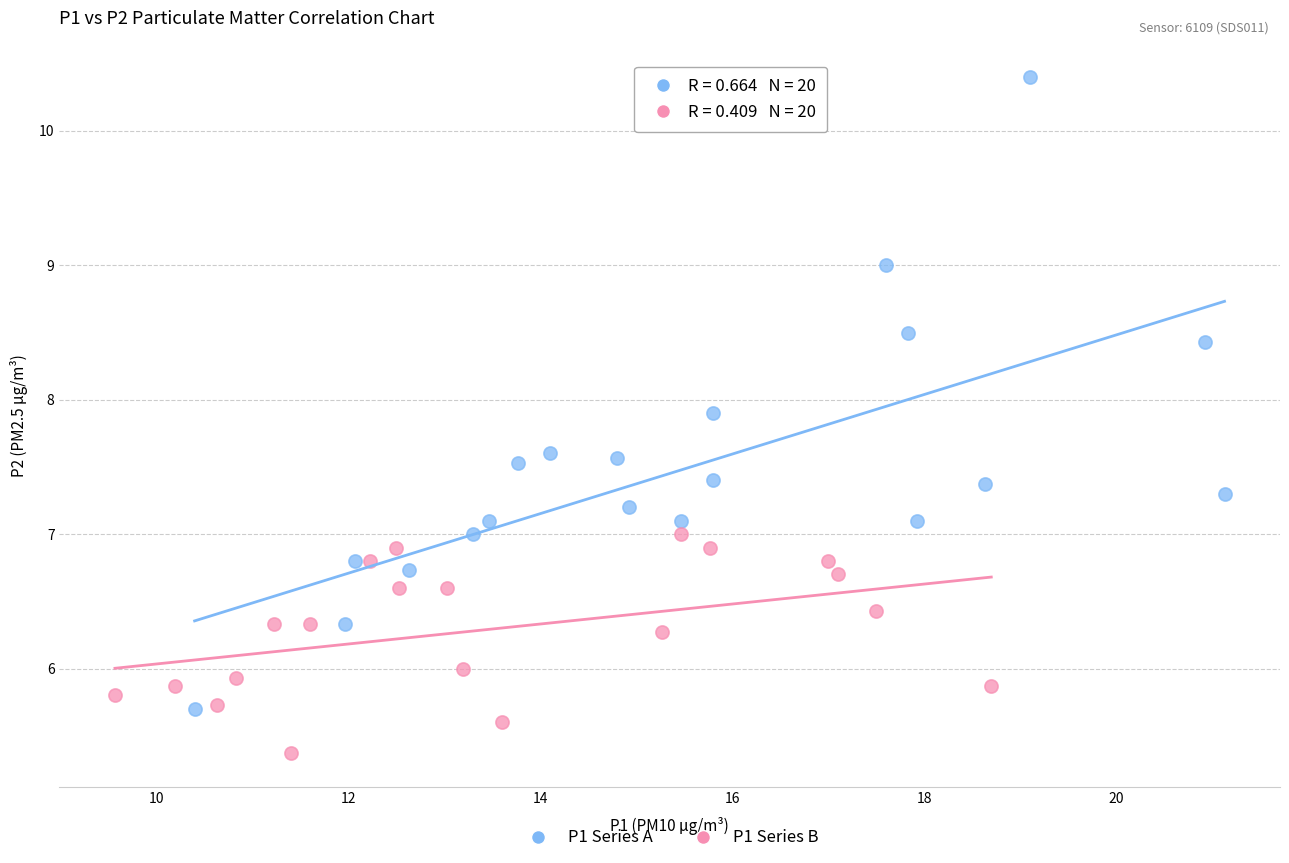

Which series contains the highest Y value?

P1 Series A